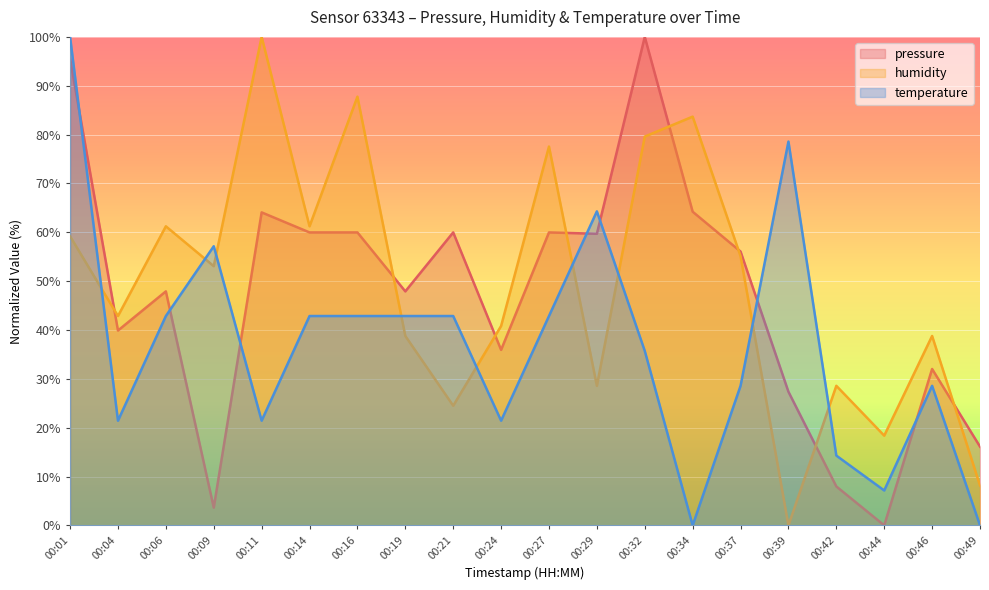

At 00:11, list the series in order from largest to smallest.

humidity, pressure, temperature